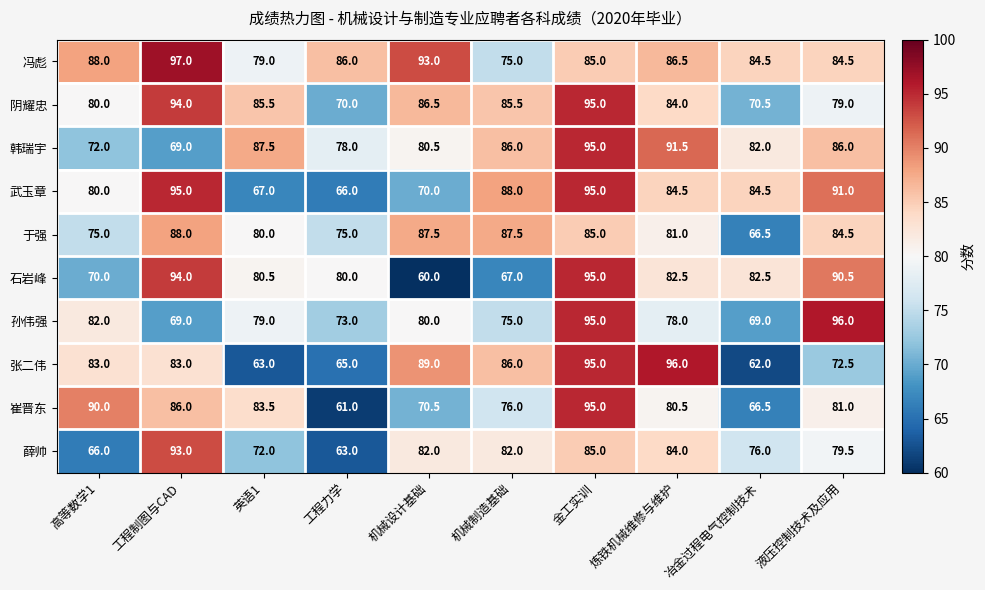

What is the maximum value shown in the chart?

97.0